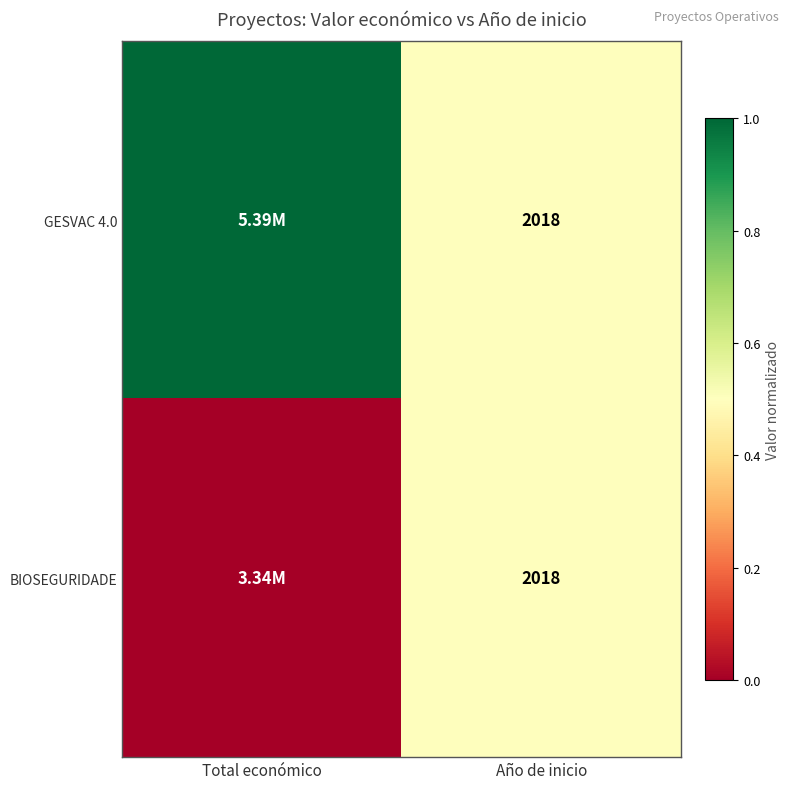

What is the total value across all series at Año de inicio?

4036